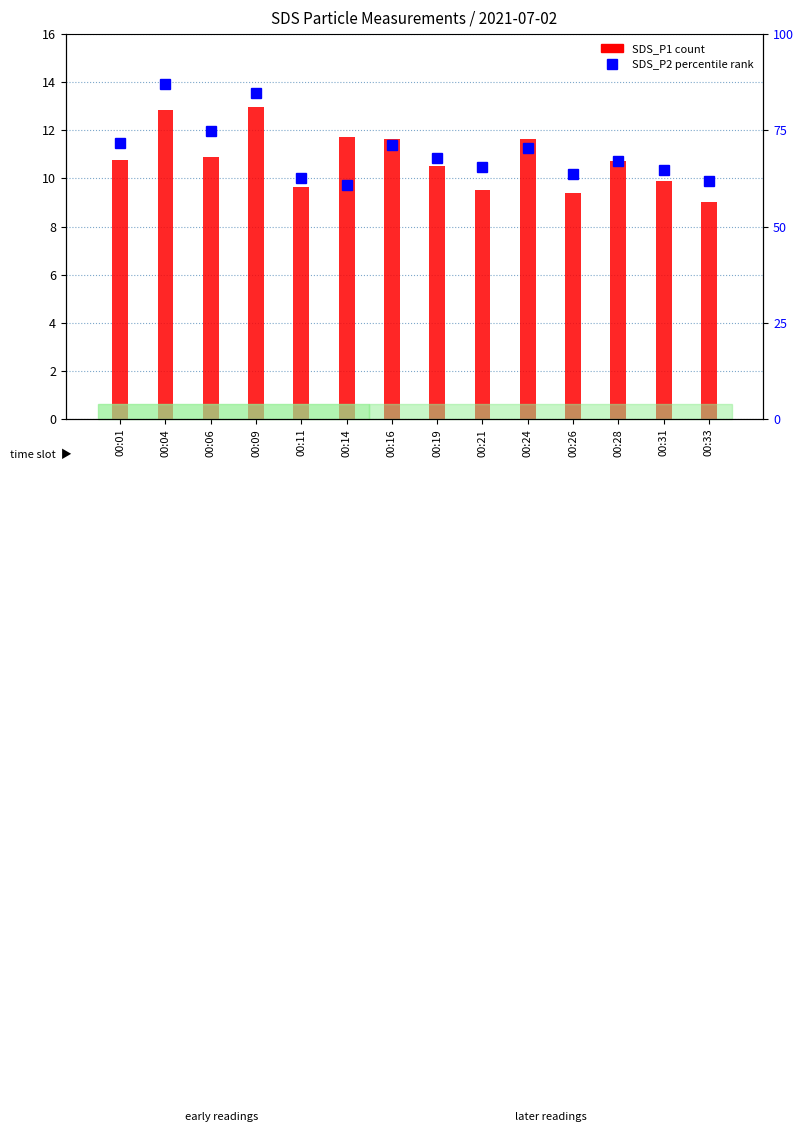

At which category is the sum across all series the highest?

00:04